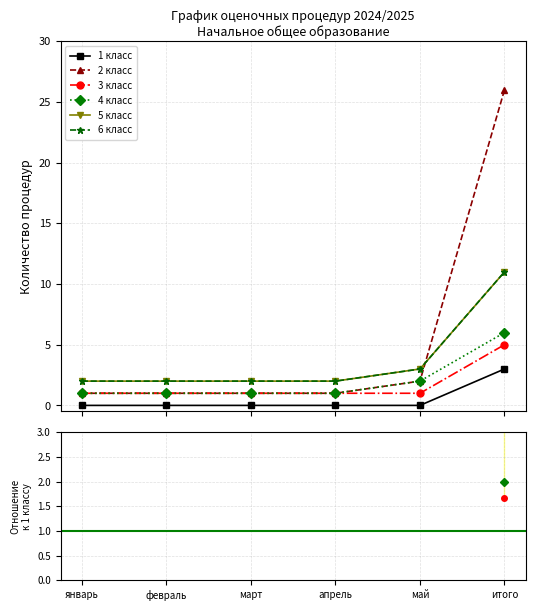

The value of 6 класс at январь is nan. True or false?

False